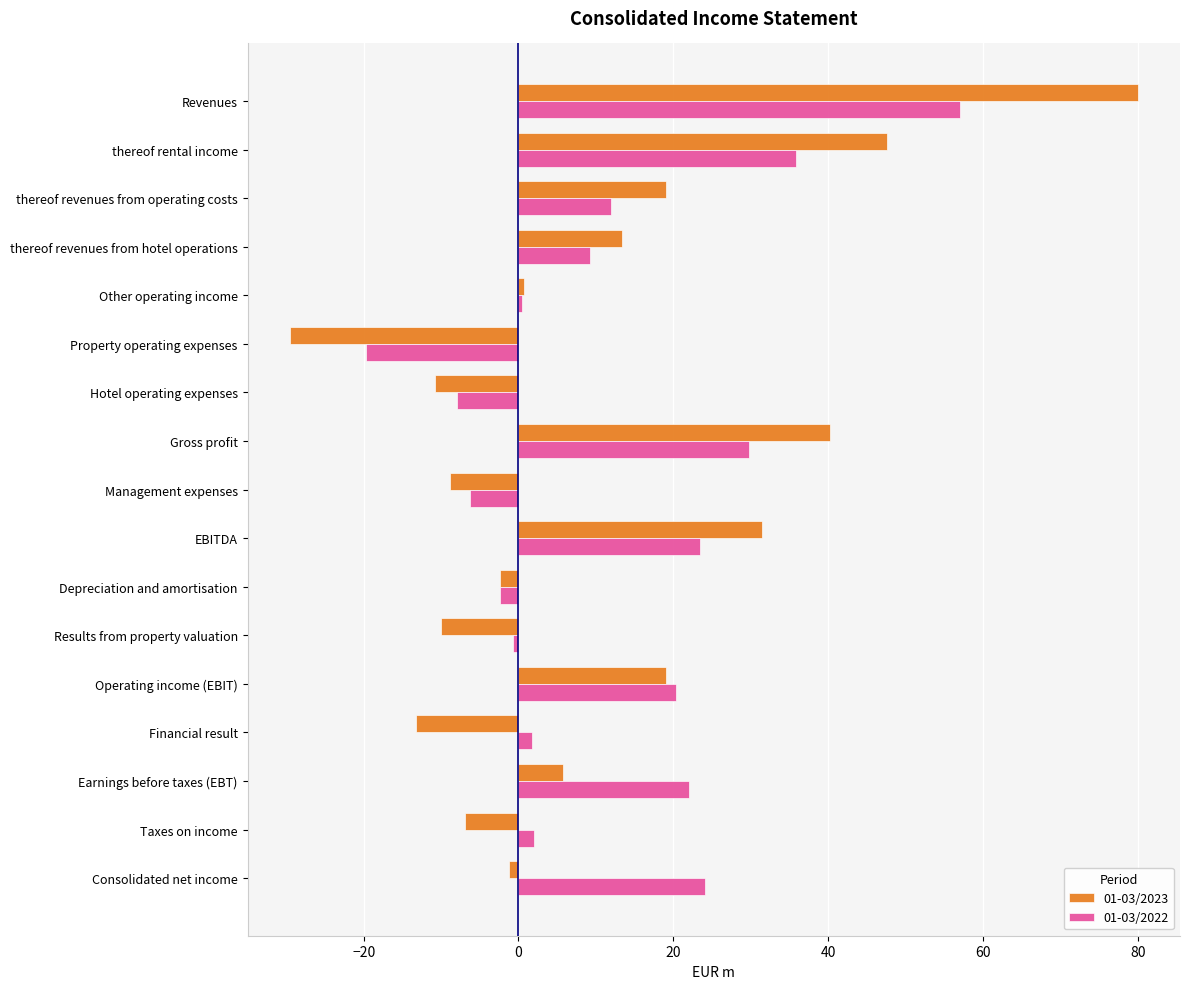

The 01-03/2022 series shows 22.1 at Earnings before taxes (EBT). True or false?

True